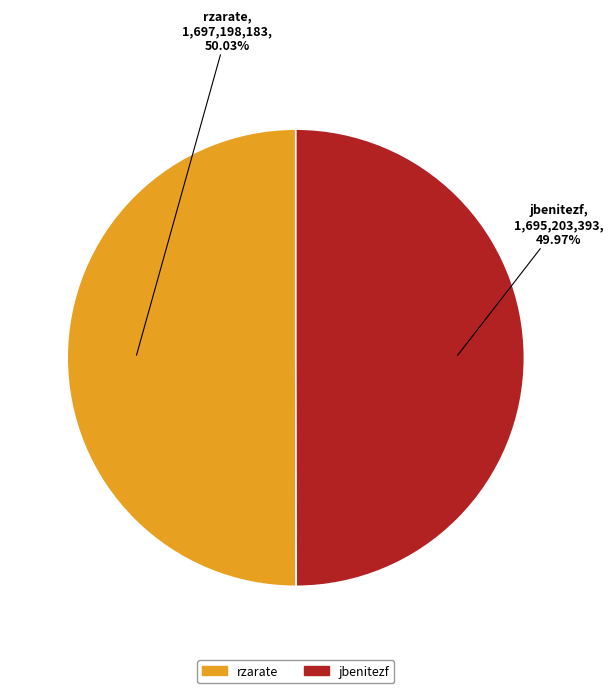

To the nearest percent, what portion does rzarate represent?

50%